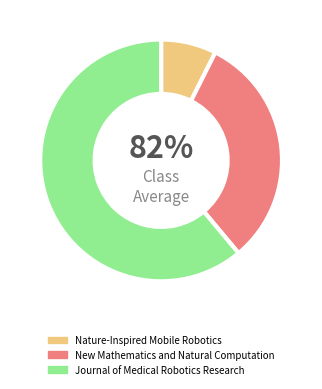

Is it true that Nature-Inspired Mobile Robotics is 15% of the pie?

False